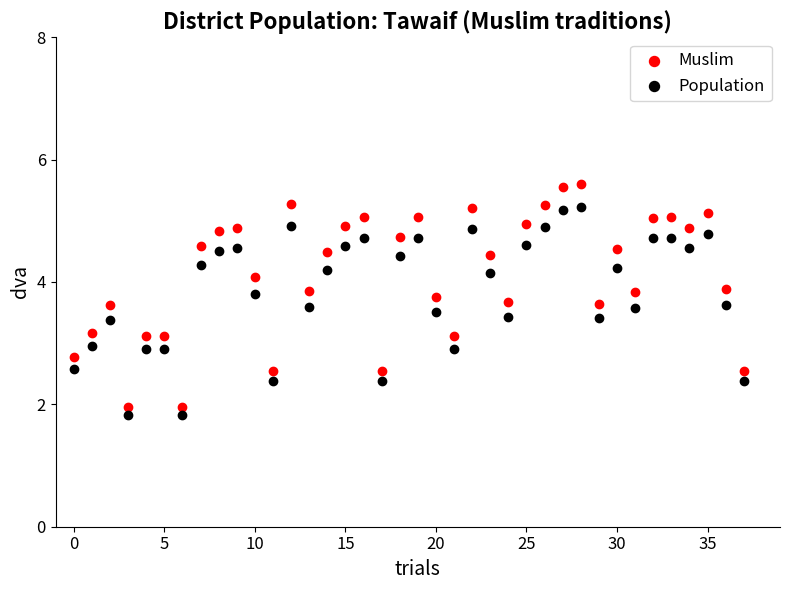

Across all data points, what is the range of Y values (max minus min)?

3.8